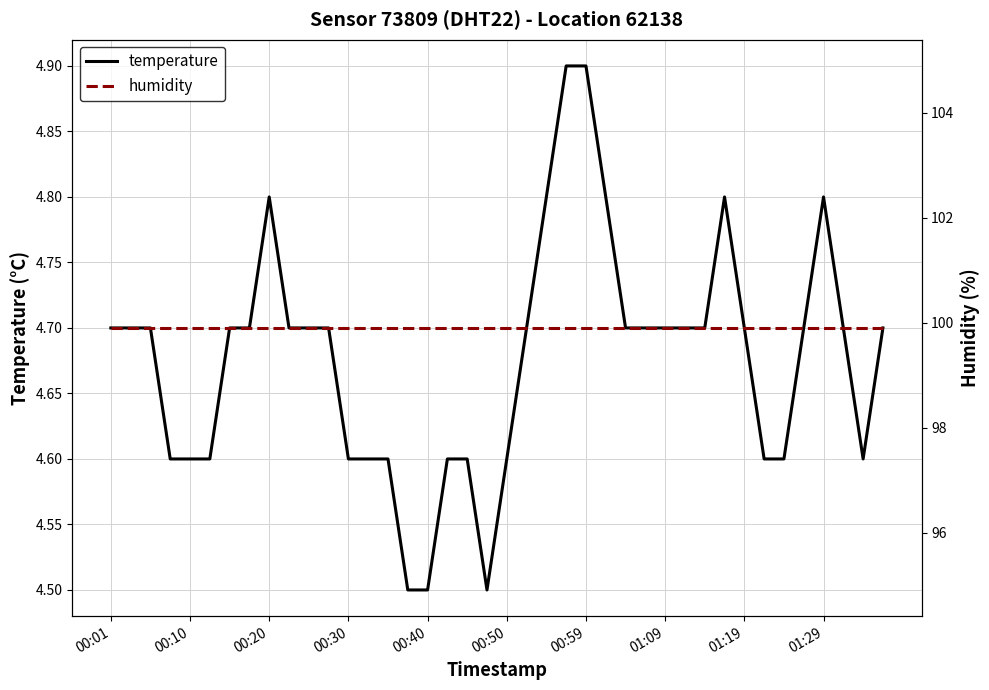

Is it true that temperature equals 6.6 at 01:19?

False